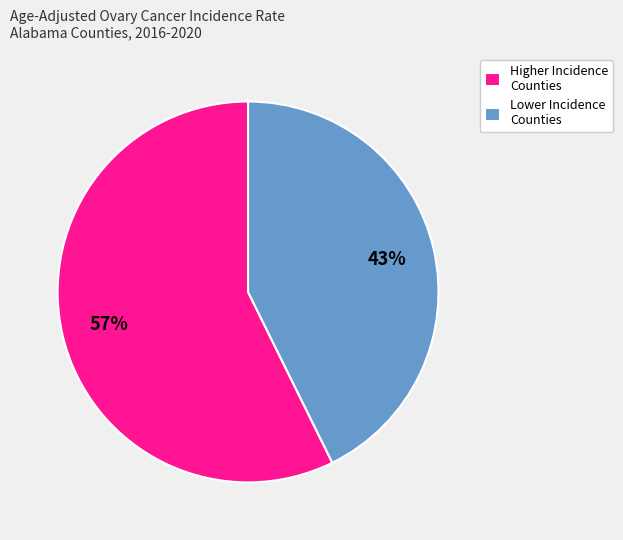

To the nearest percent, what is the average slice percentage?

50%